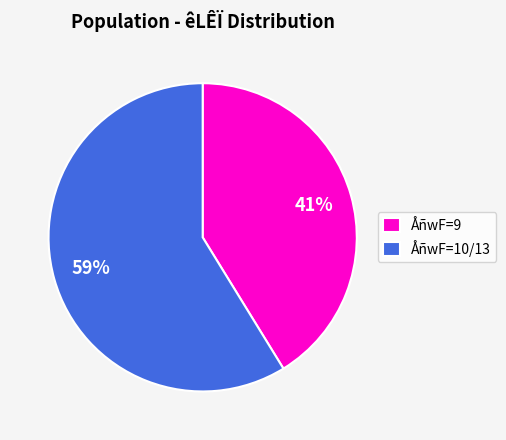

What percentage is the ÅñwF=9 slice, to the nearest percent?

41%